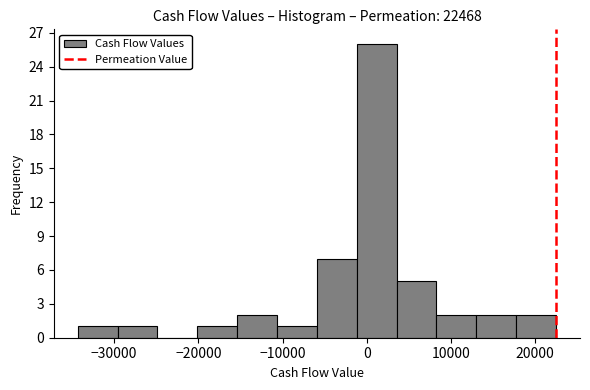

Reading left to right, list every bar in this chart as the range it spans on the x-axis followed by its height. Neither the bar edges nor the heights are printed on the chart, so give them approximately, as read against the axes.

-34000 to -30000: 1
-30000 to -25000: 1
-25000 to -20000: 0
-20000 to -15000: 1
-15000 to -11000: 2
-11000 to -6000: 1
-6000 to -1000: 7
-1000 to 4000: 26
4000 to 8000: 5
8000 to 13000: 2
13000 to 18000: 2
18000 to 22000: 2